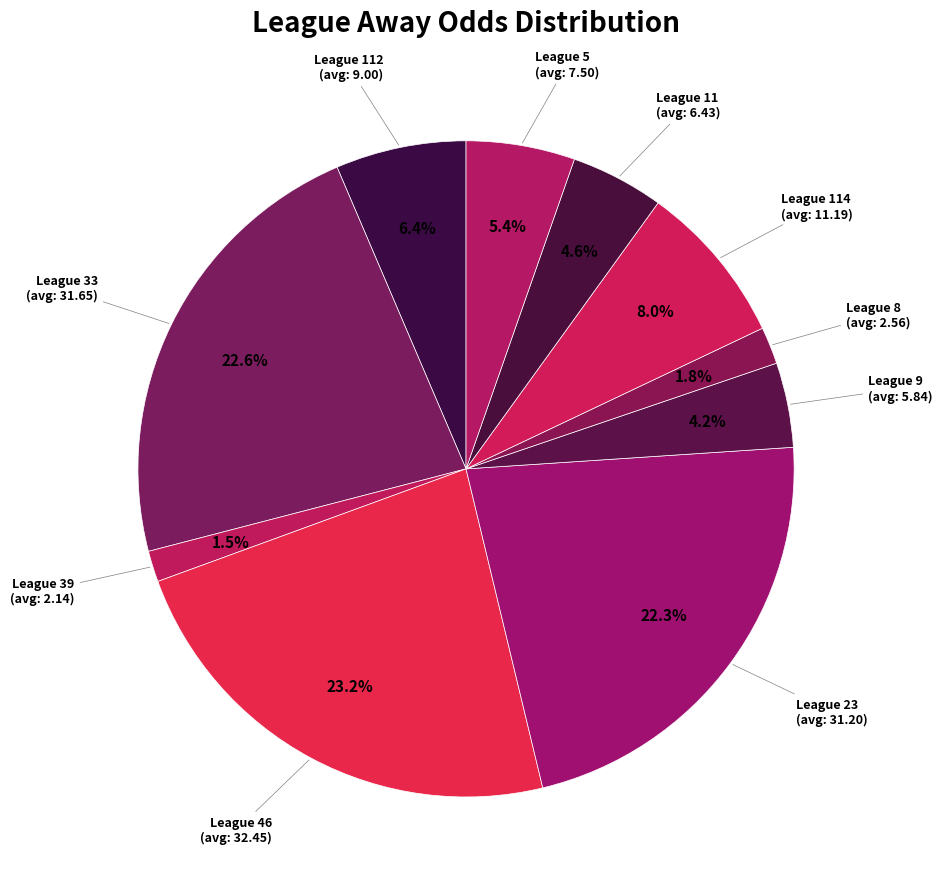

Is there a majority slice in this chart?

No